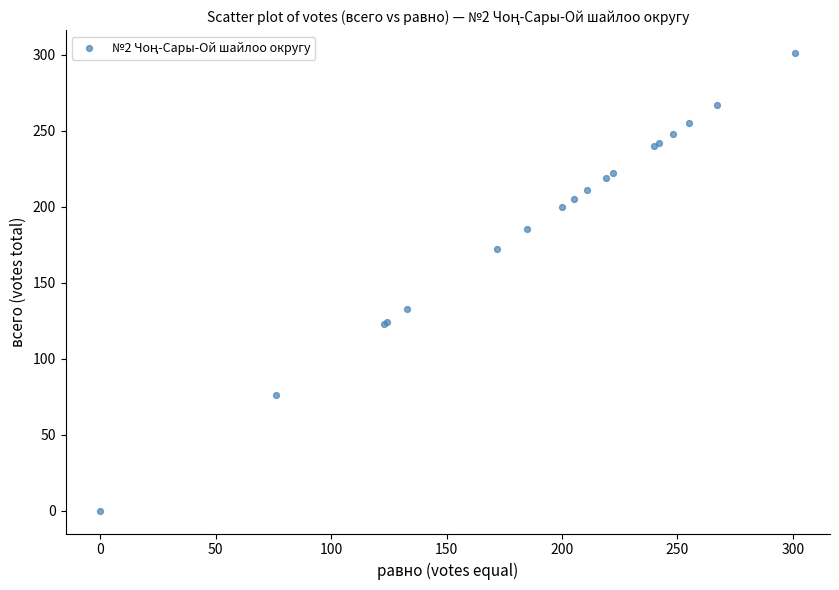

What Y value in the scatter plot is closest to 150?

133